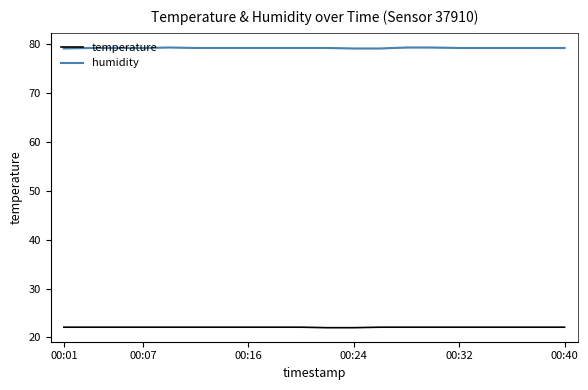

Reading right to left, what are all the values shown in this chart?

temperature: 22.1	22.1	22.1	22.1	22.1	22.1	22.1	22.1	22.0	22.0	22.1	22.1	22.1	22.1	22.1	22.1	22.1	22.1	22.1	22.1
humidity: 79.2	79.2	79.2	79.2	79.2	79.3	79.3	79.1	79.1	79.2	79.2	79.2	79.2	79.2	79.2	79.3	79.2	79.2	79.2	79.1